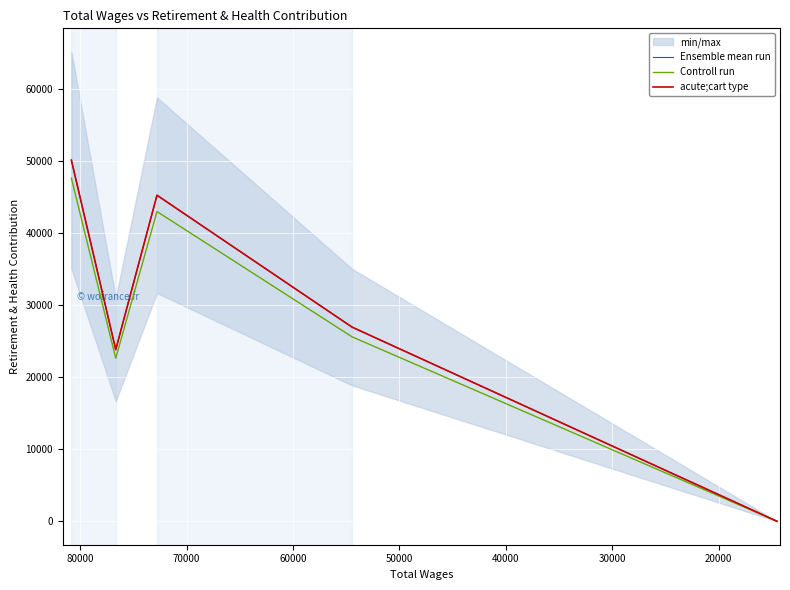

How many data points in acute;cart type are less than 26958?

2